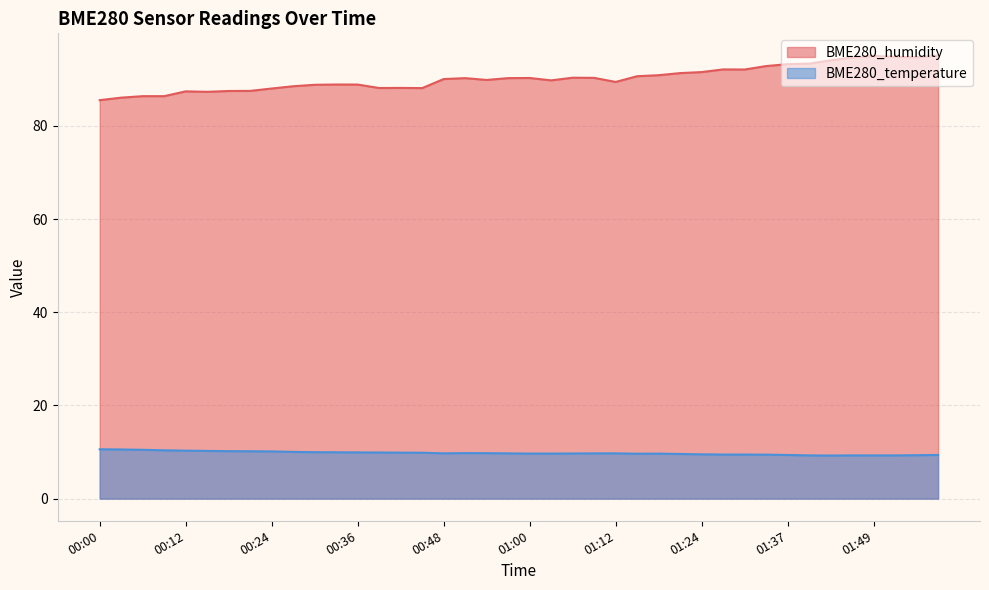

Which series has the largest range (max minus min)?

BME280_humidity